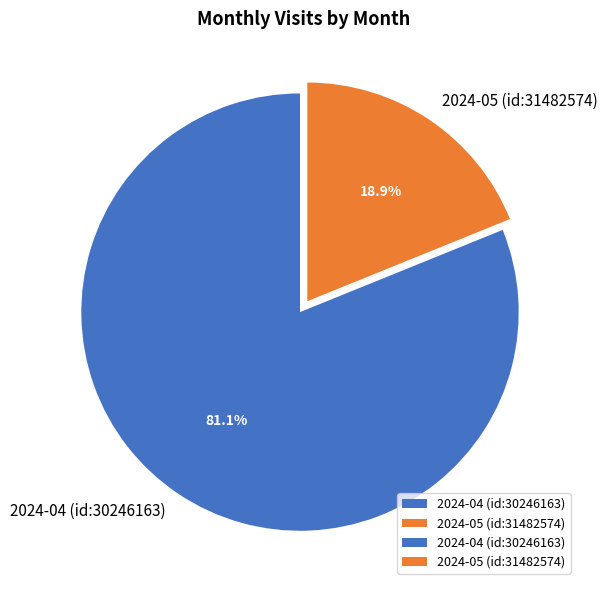

Is 2024-05 (id:31482574) the majority of the pie?

No